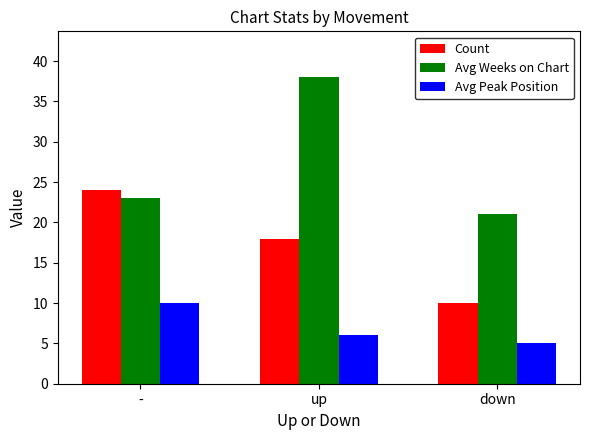

Is it true that Avg Weeks on Chart equals 16 at -?

False